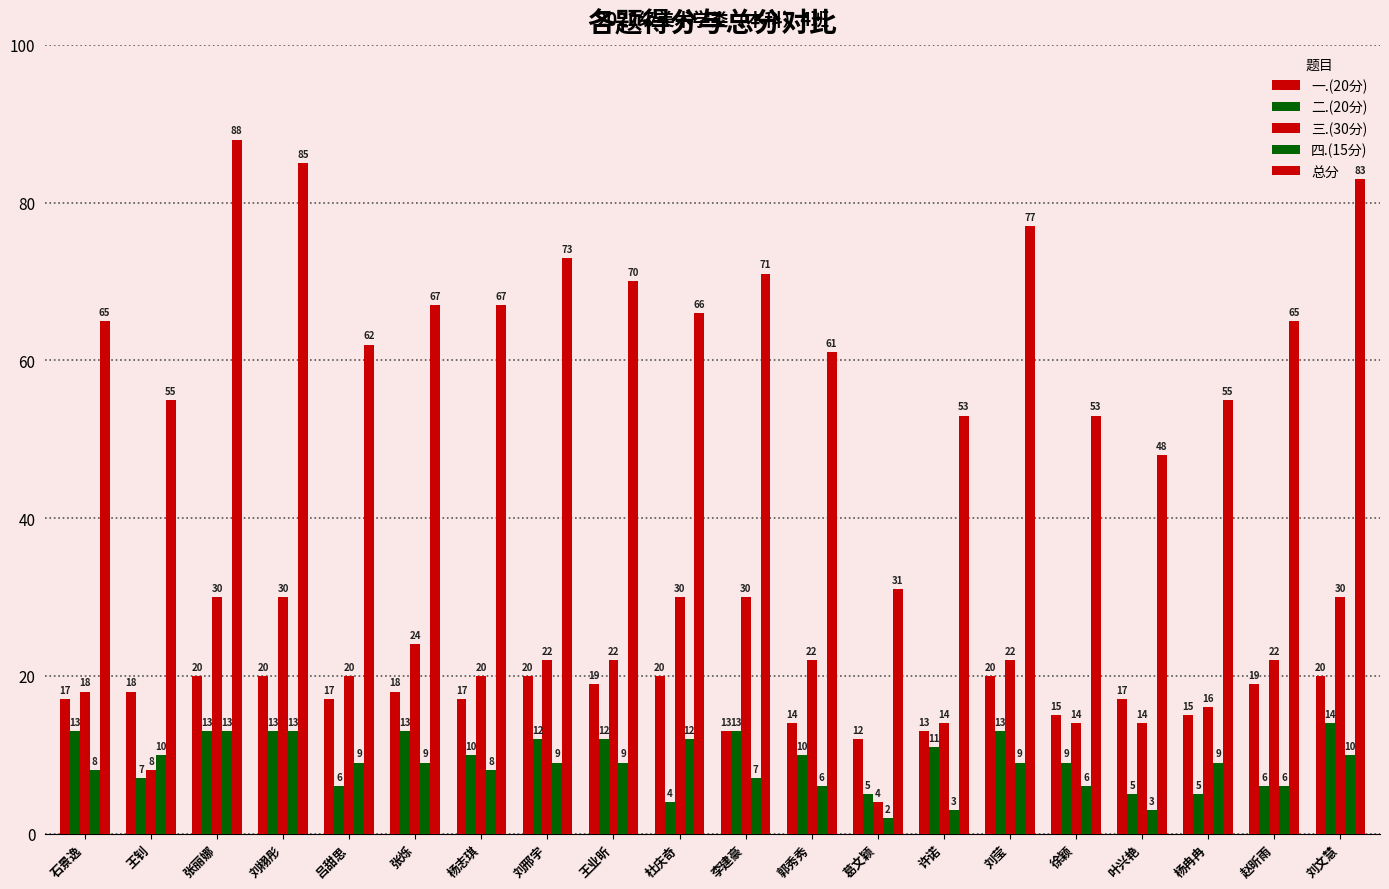

Is it true that 四.(15分) equals 15 at 杨冉冉?

False